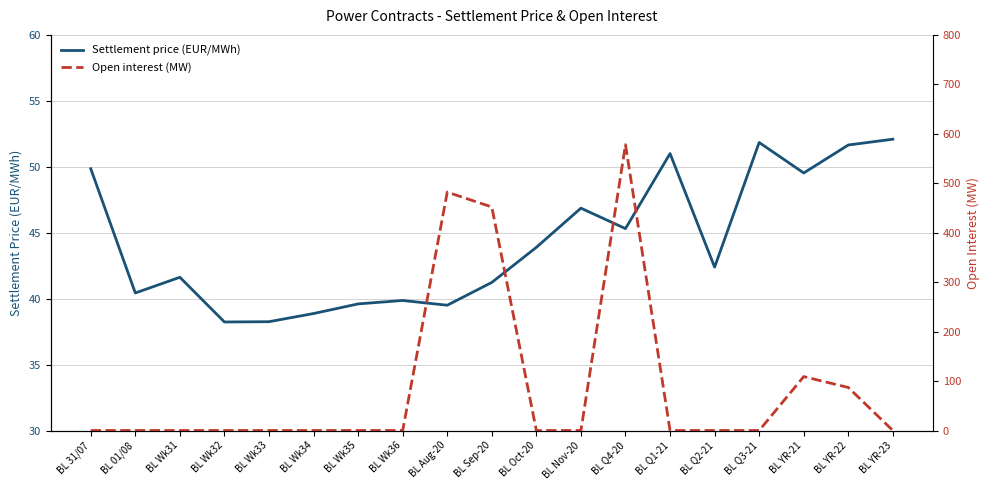

Between BL YR-22 and BL Wk31, which is larger?

BL YR-22